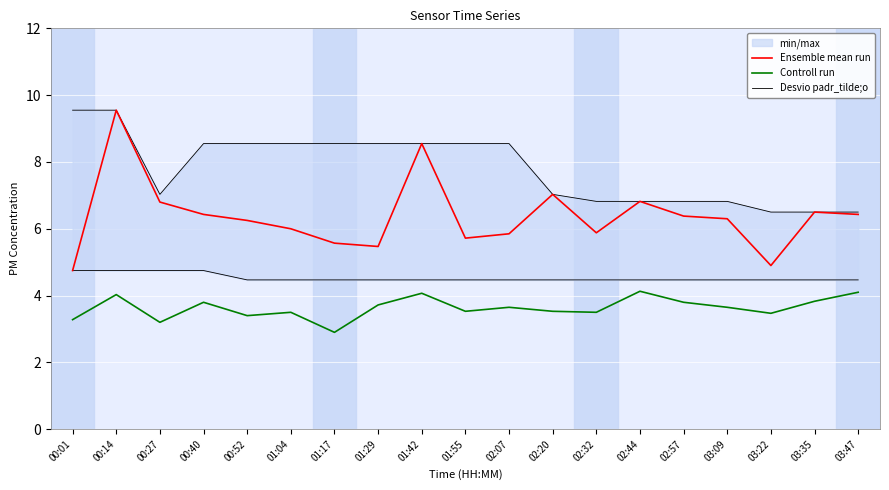

At which category does Desvio padr_tilde;o reach its first local valley?

00:27